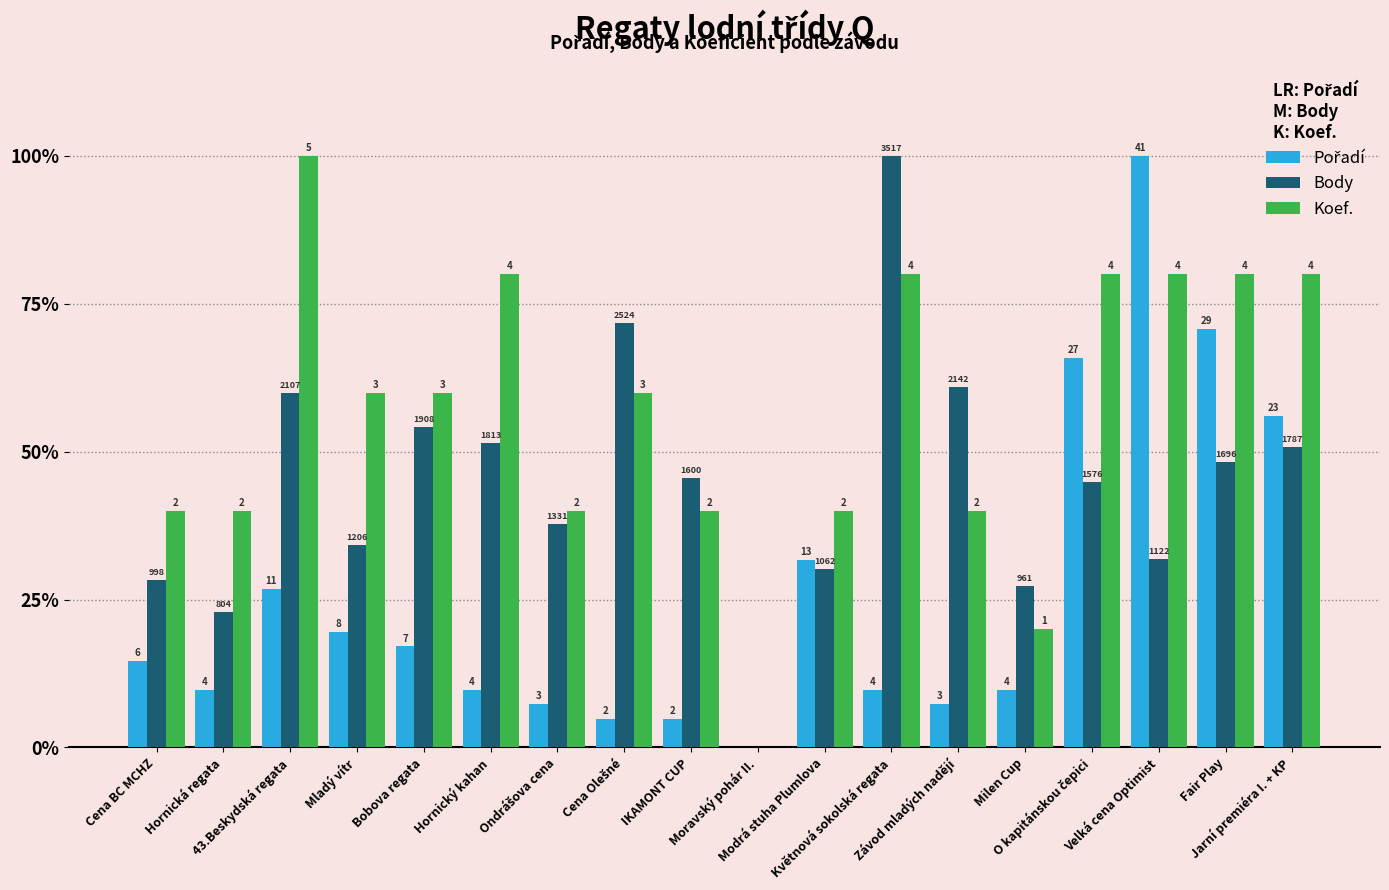

Are the bars horizontal?

No